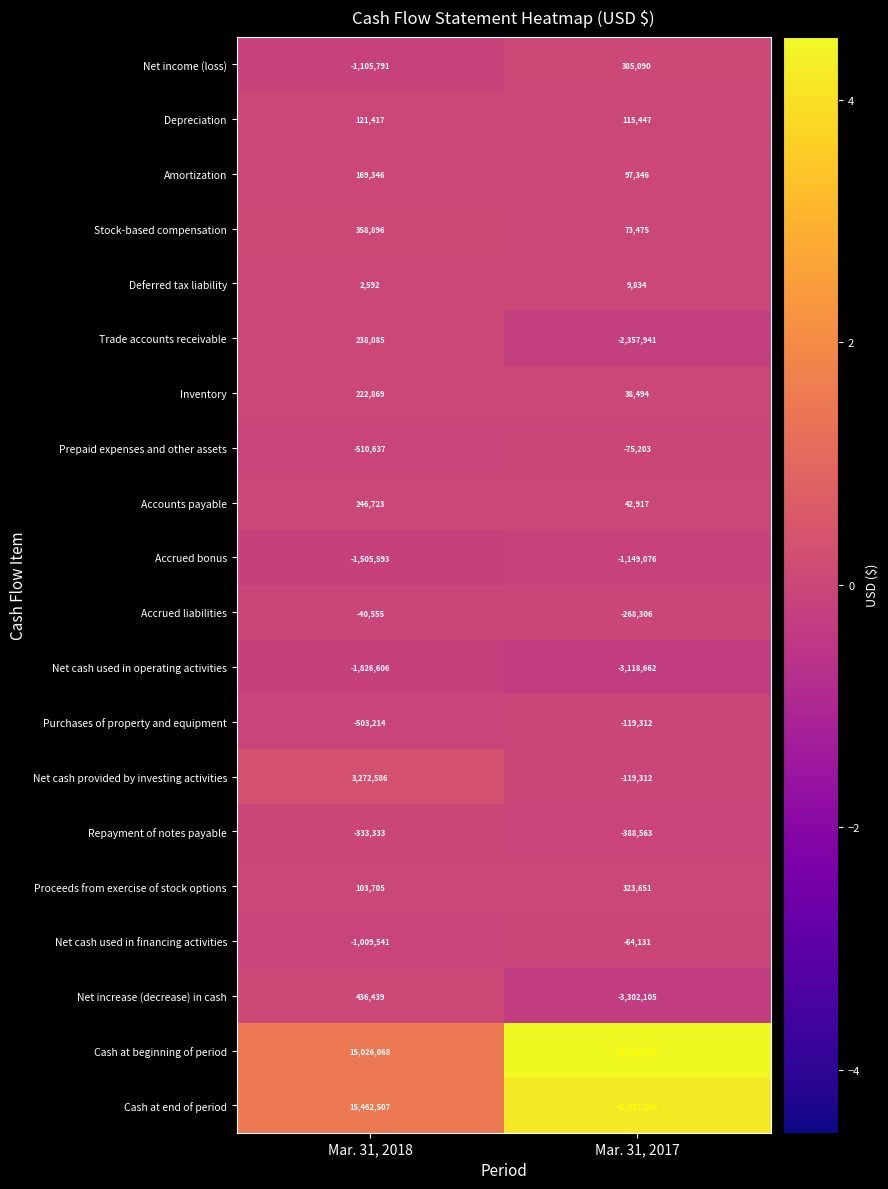

List the series in order of their peak value, lowest first.

Net cash used in operating activities, Accrued bonus, Repayment of notes payable, Purchases of property and equipment, Prepaid expenses and other assets, Net cash used in financing activities, Accrued liabilities, Deferred tax liability, Depreciation, Amortization, Inventory, Trade accounts receivable, Accounts payable, Proceeds from exercise of stock options, Stock-based compensation, Net income (loss), Net increase (decrease) in cash, Net cash provided by investing activities, Cash at end of period, Cash at beginning of period